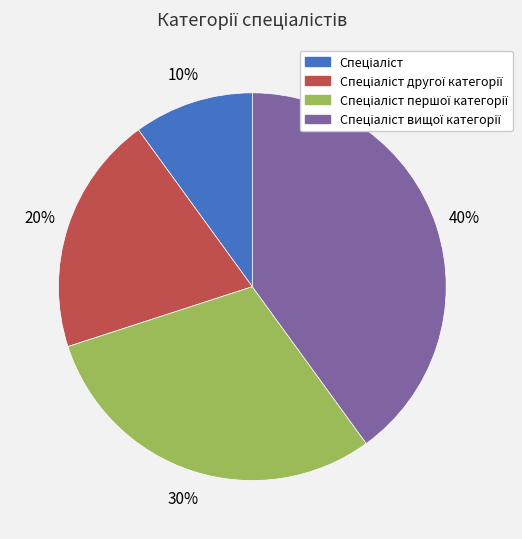

Is there a majority slice in this chart?

No